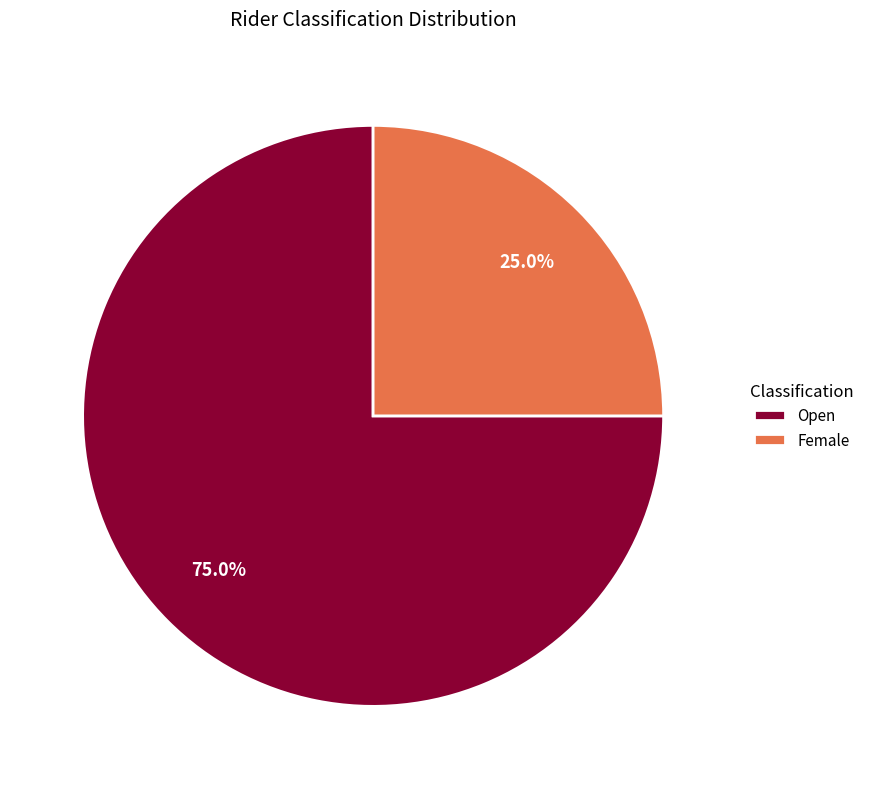

Is there any slice that represents more than half of the pie?

Yes